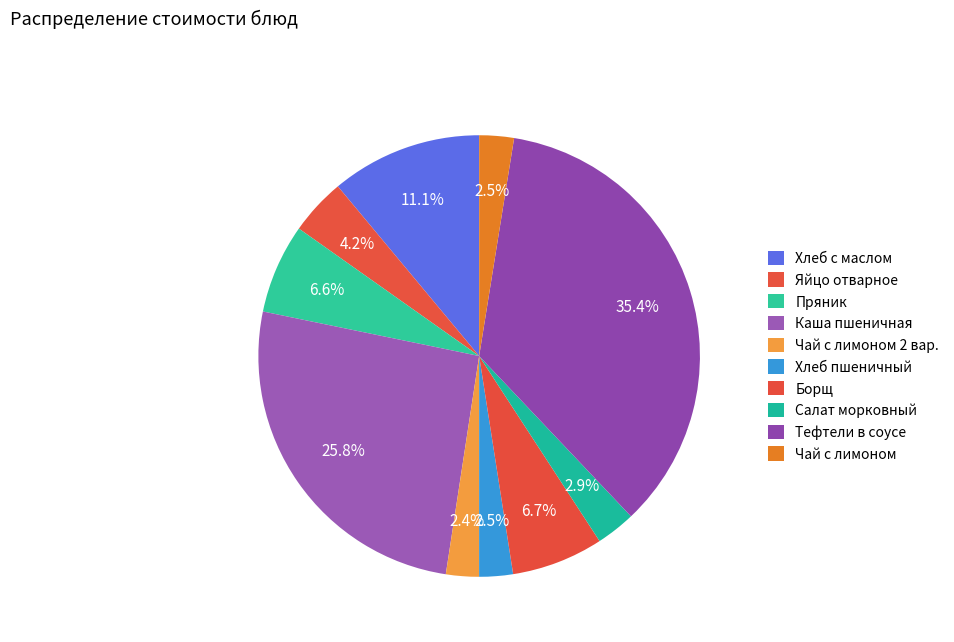

Count the number of slices in the pie.

10